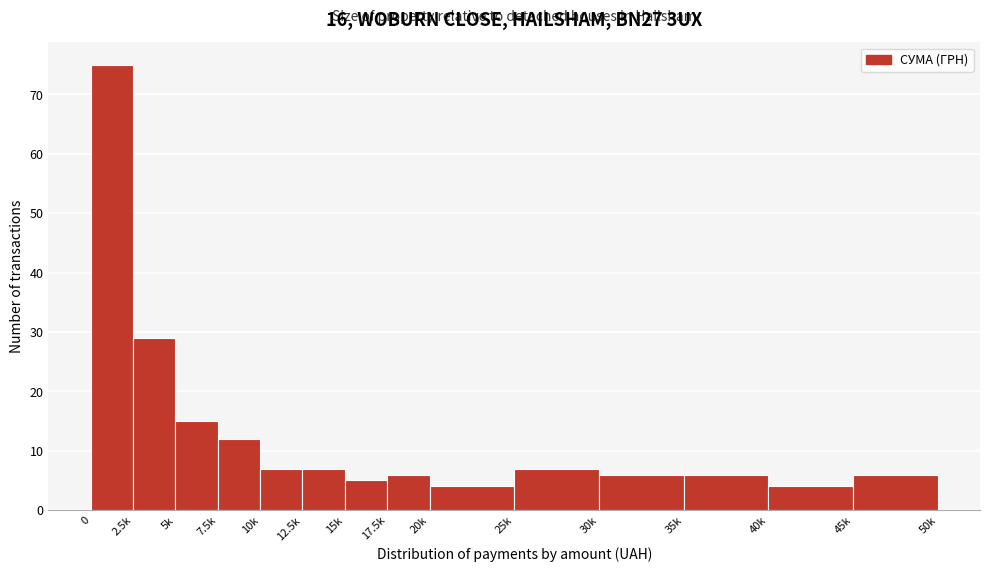

Reading right to left, what are all the values shown in this chart?

6	4	6	6	7	4	6	5	7	7	12	15	29	75